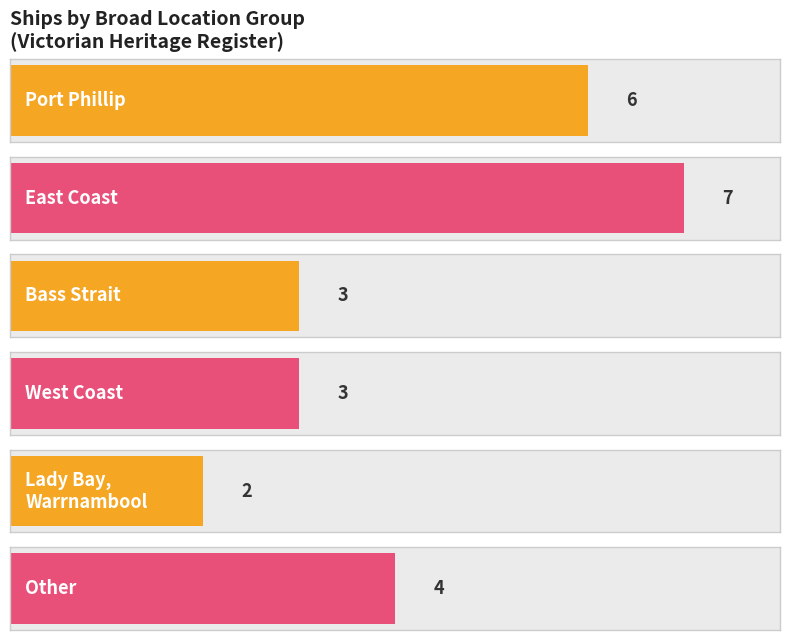

What is the greatest value displayed?

7